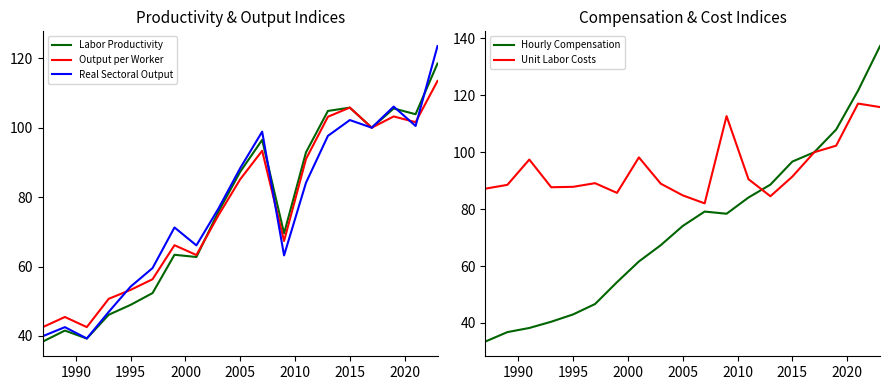

What is the highest value of the Labor Productivity series?

118.5